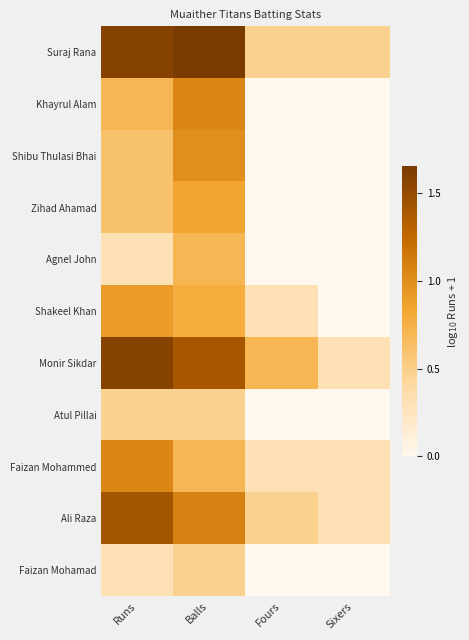

What is the maximum value shown in the chart?

1.7